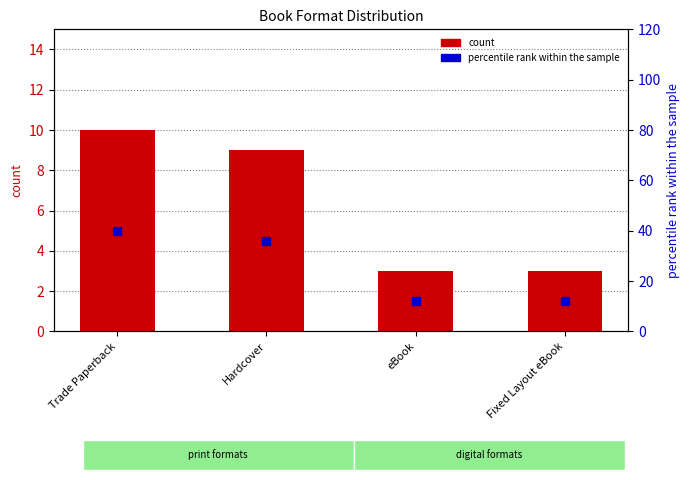

What are all the series names shown in the legend?

count, percentile rank within the sample